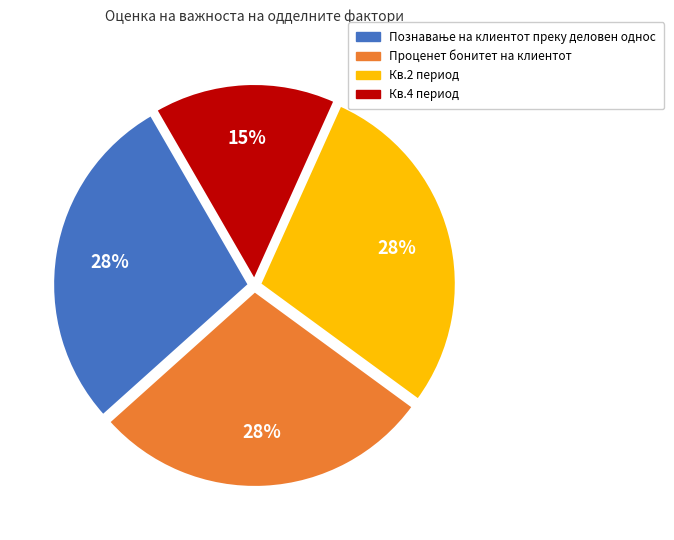

How many slices are in this pie chart?

4